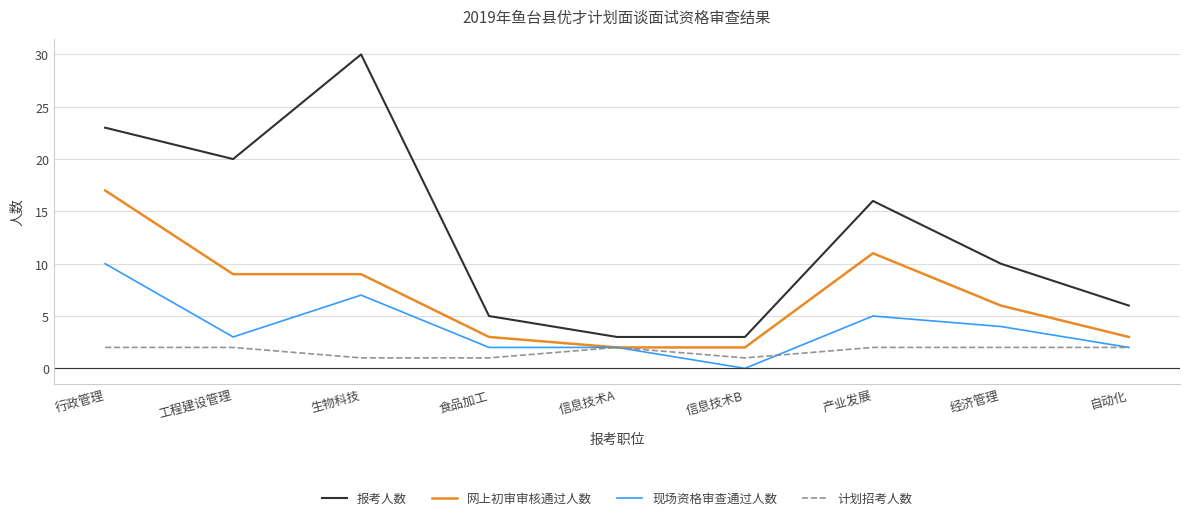

Does the chart display data point markers on the line(s)?

No